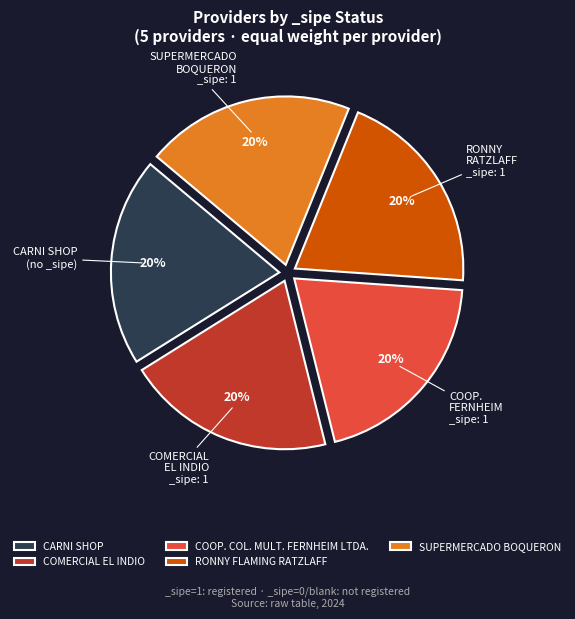

Combined, do RONNY FLAMING RATZLAFF and CARNI SHOP account for over 50%?

No